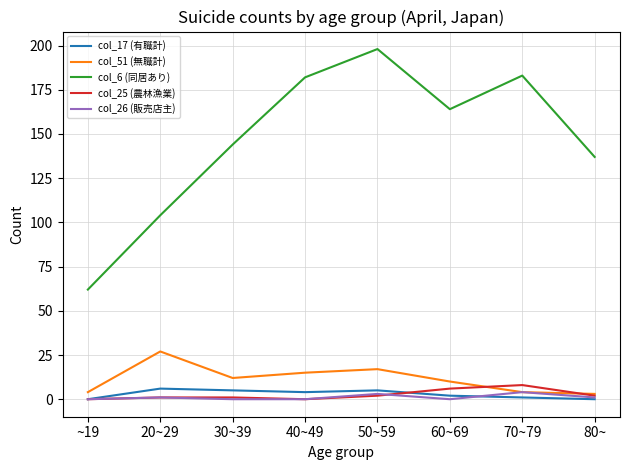

At which category is the sum across all series the highest?

50~59